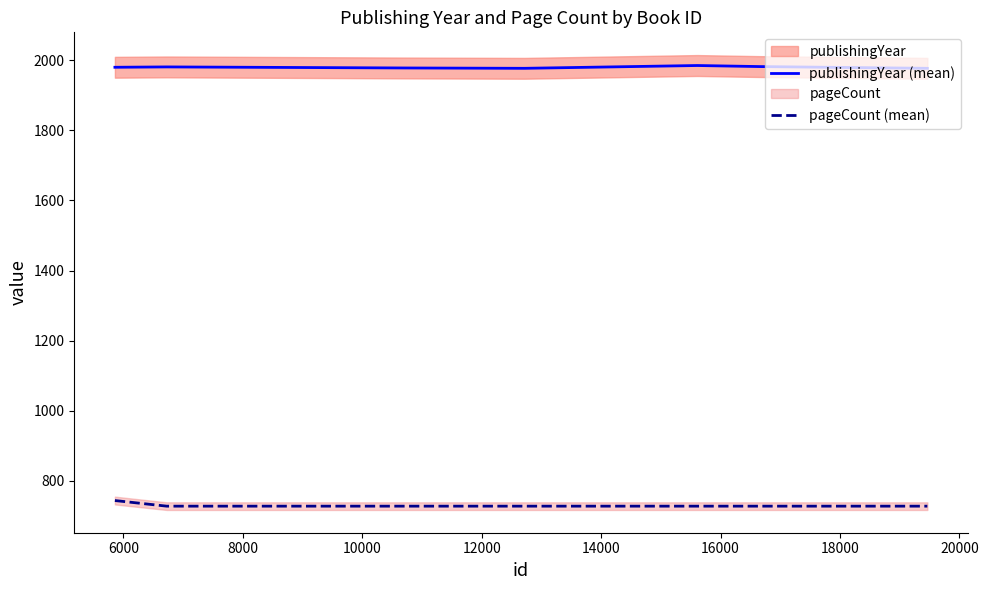

What is the value of the pageCount (mean) point at the 2nd from the left?

728